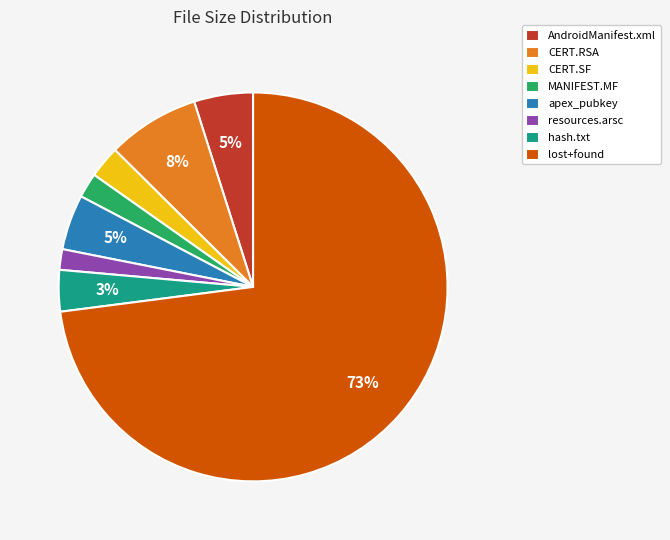

To the nearest percent, what percentage of the pie is CERT.RSA?

8%